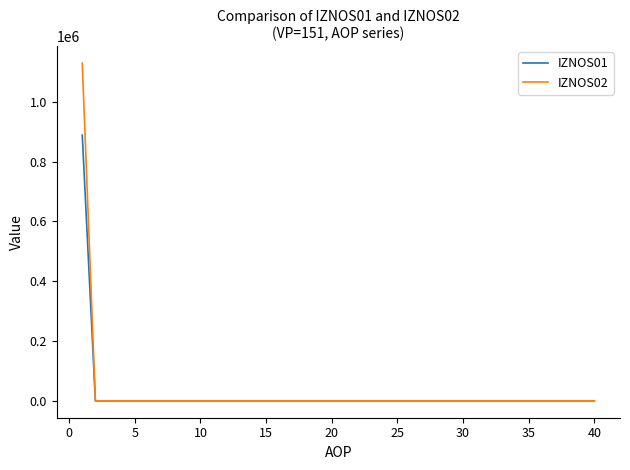

At how many categories does at least one series exceed 976280?

1